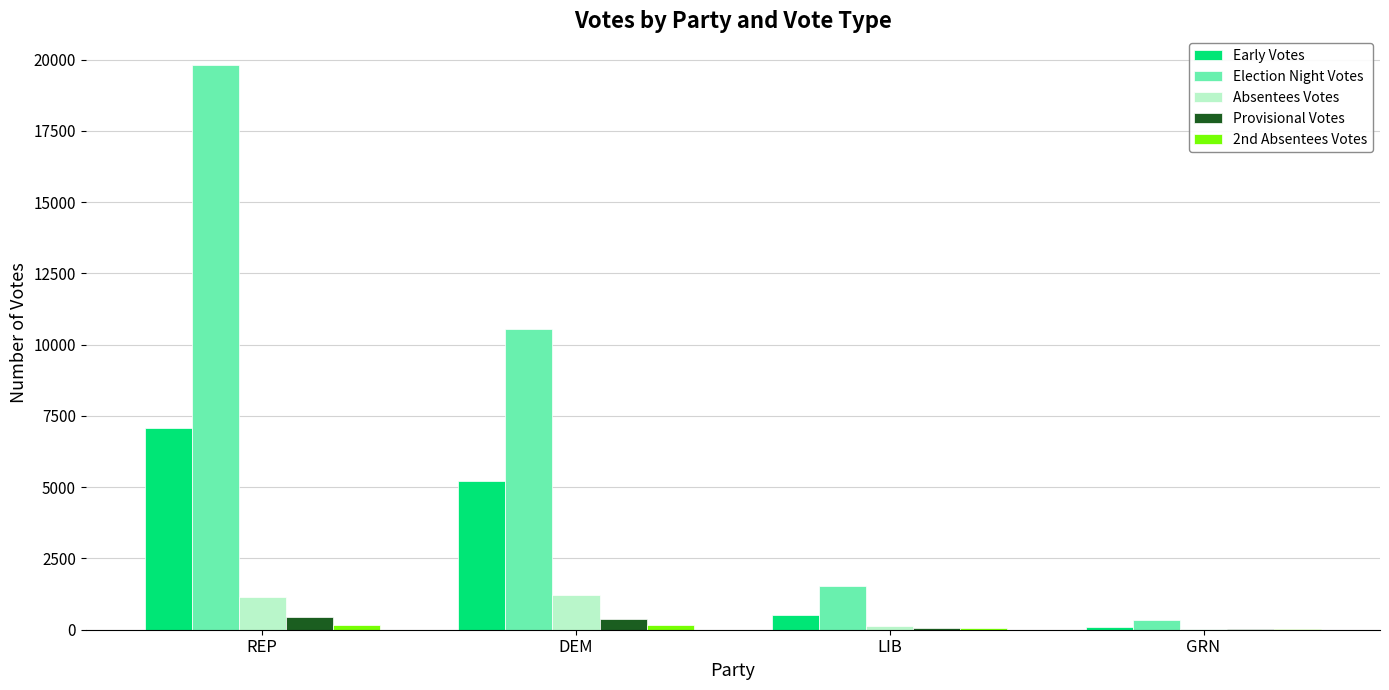

Which series changed the most between REP and LIB?

Election Night Votes